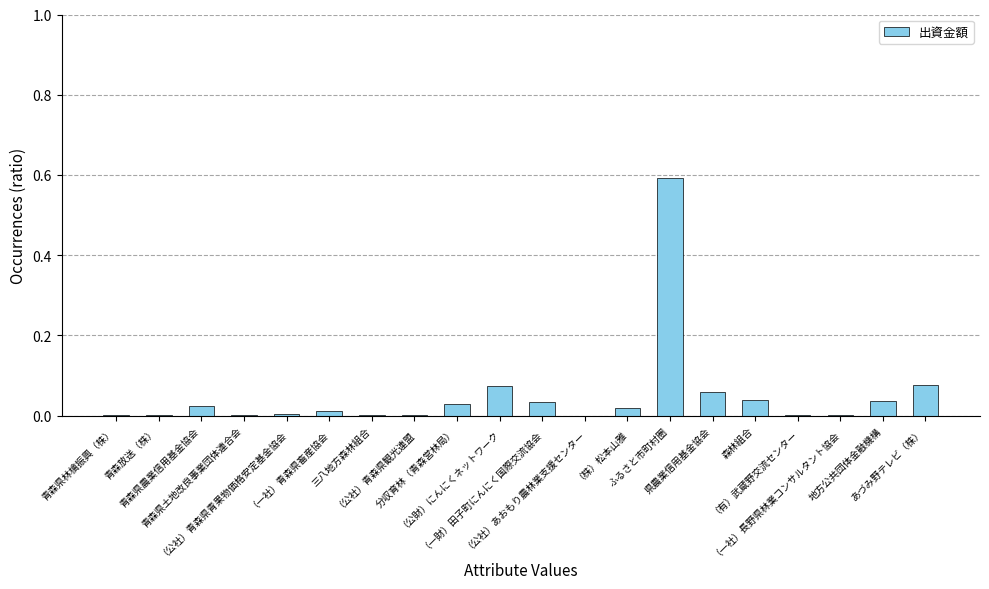

What is the change in value from （一社）長野県林業コンサルタント協会 to あづみ野テレビ（株）?

+0.1